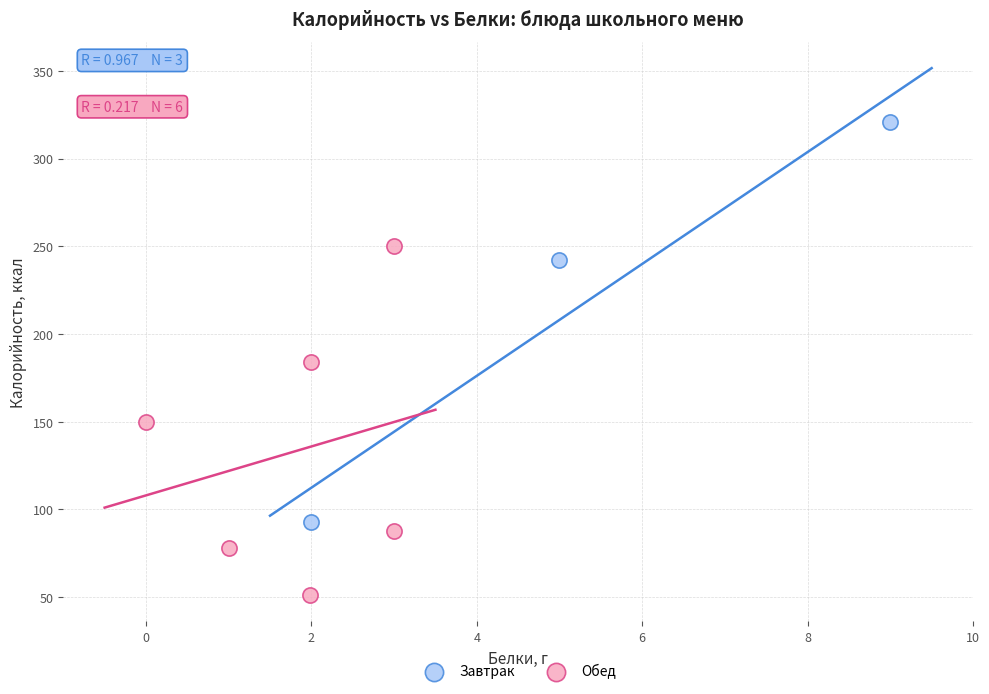

Which series contains the highest Y value?

Завтрак